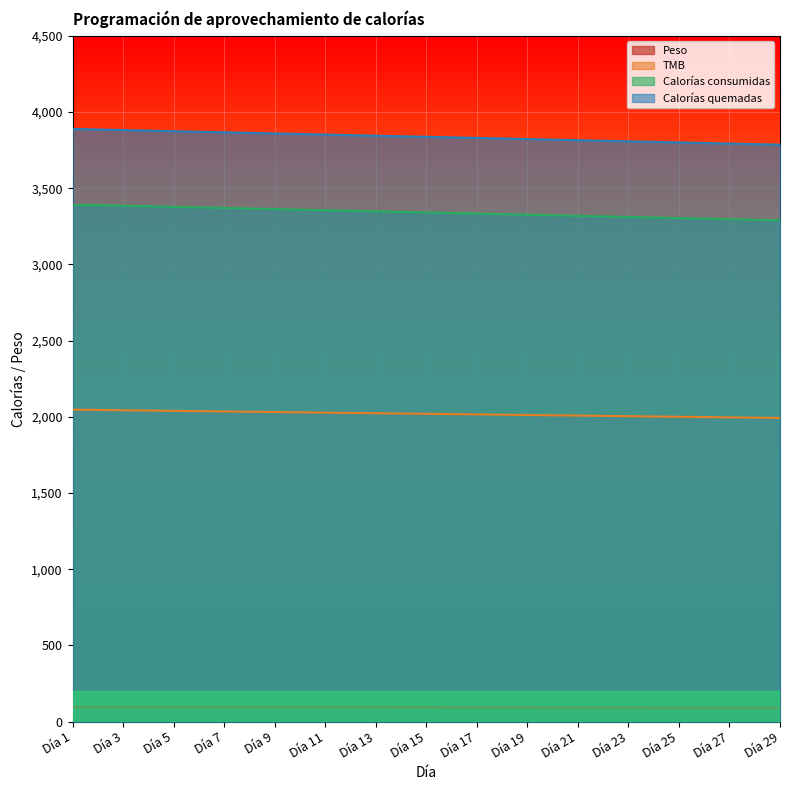

At how many categories does at least one series exceed 1463?

29